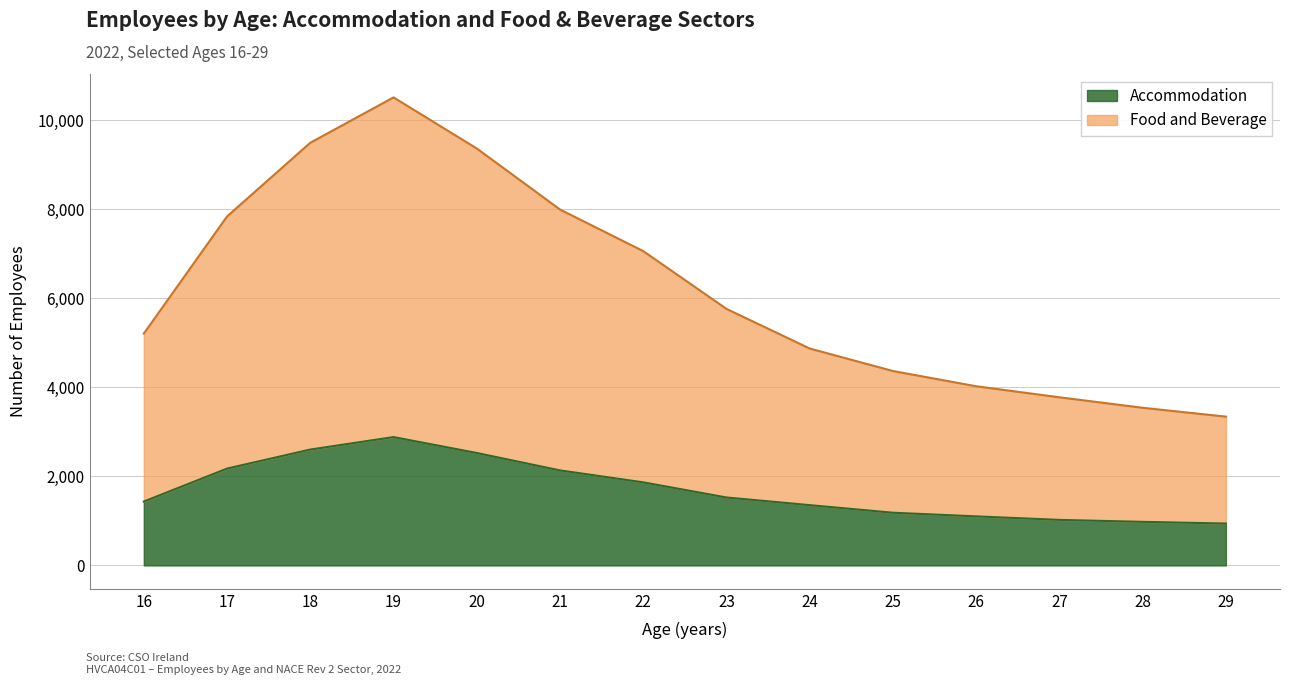

What are all the series names shown in the legend?

Accommodation, Food and Beverage